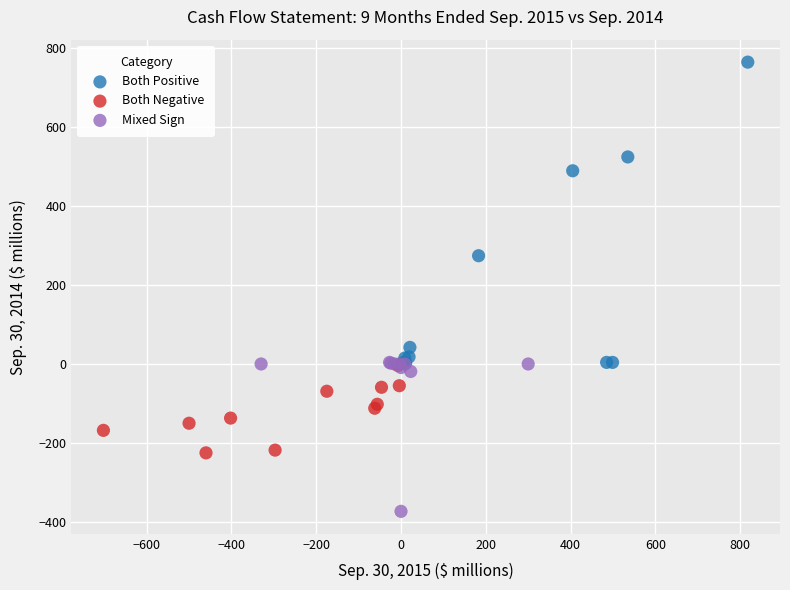

Which series reaches the minimum Y coordinate?

Mixed Sign